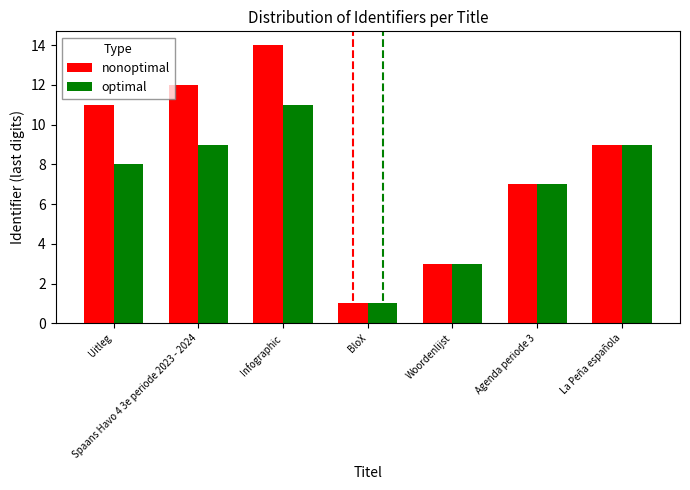

What is the difference between the second highest and second lowest values in the optimal series?

6